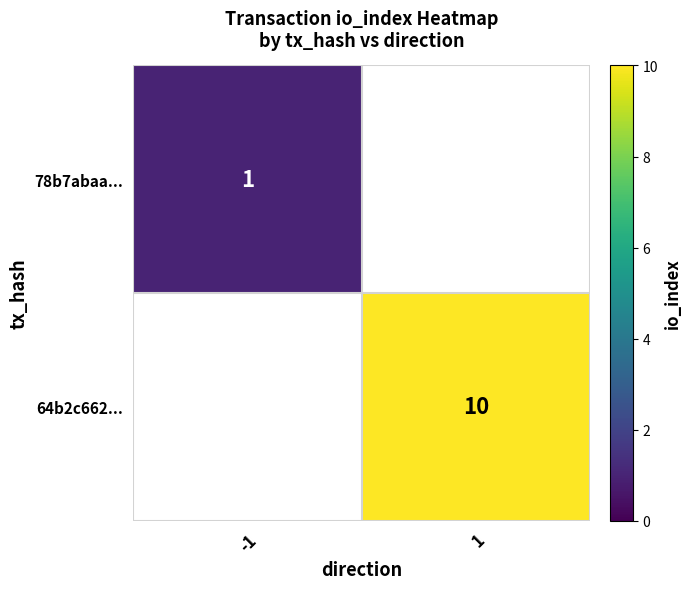

Is it true that 78b7abaa... equals 1 at -1?

True